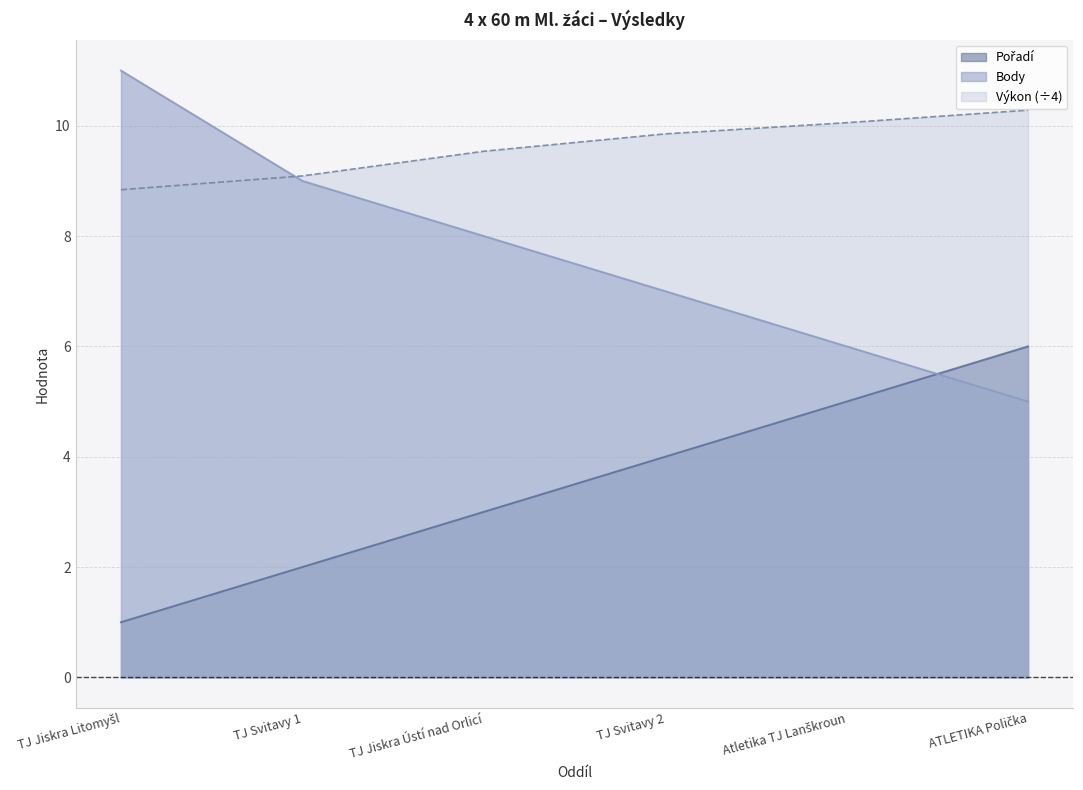

What is the average value of the Pořadí series?

3.5